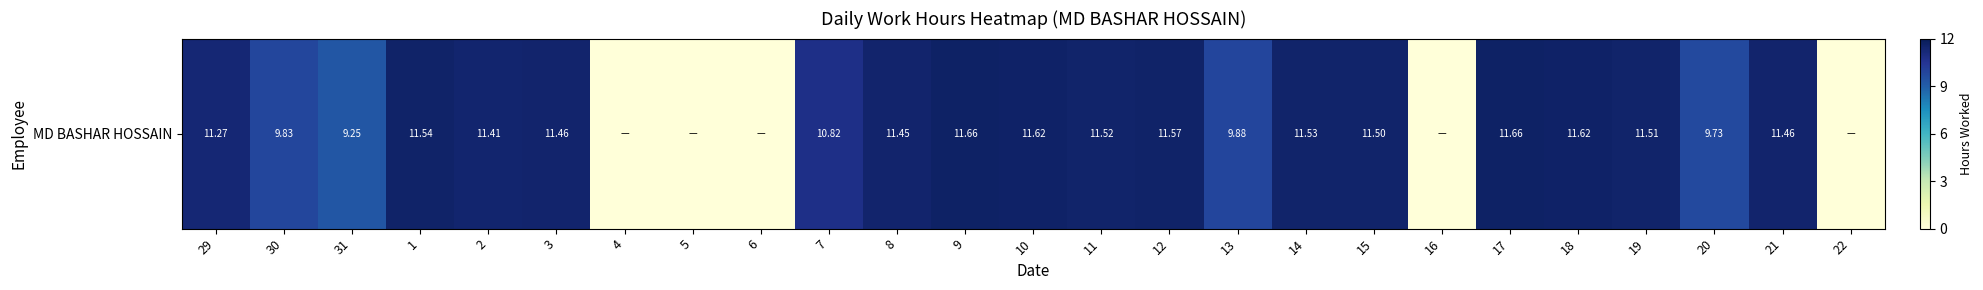

Rank the categories by value from highest to lowest.

9, 17, 10, 18, 12, 1, 14, 11, 19, 15, 3, 21, 8, 2, 29, 7, 13, 30, 20, 31, 4, 5, 6, 16, 22